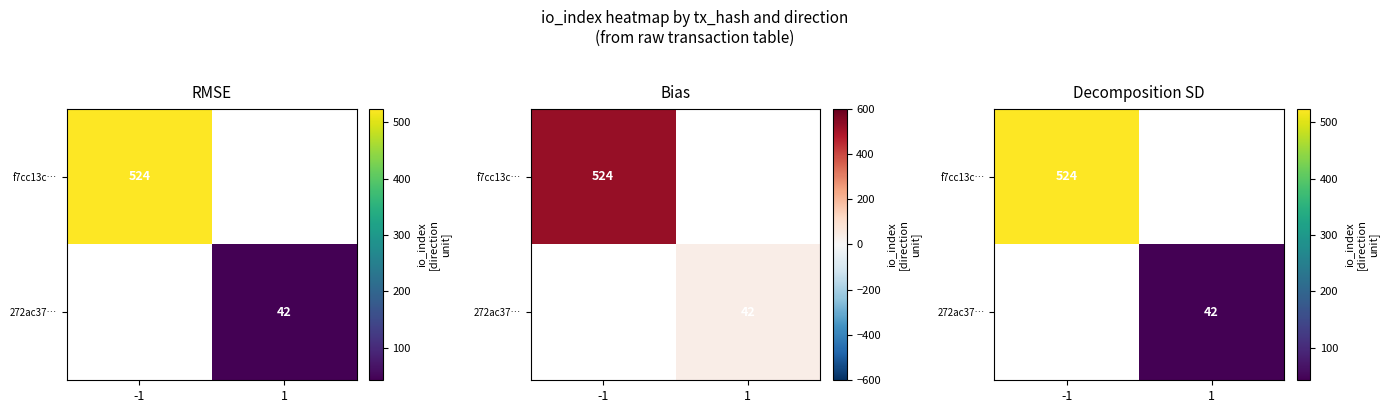

What is the lowest value of the f7cc13c… series?

524.0